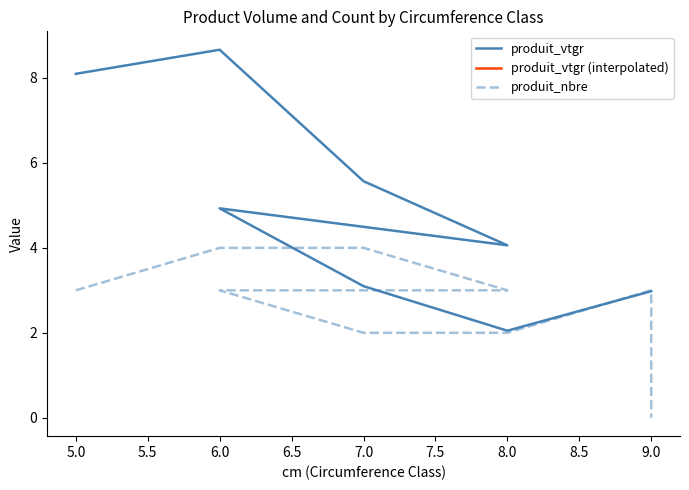

What is the sum of the produit_vtgr values at 7 and 7?

8.7